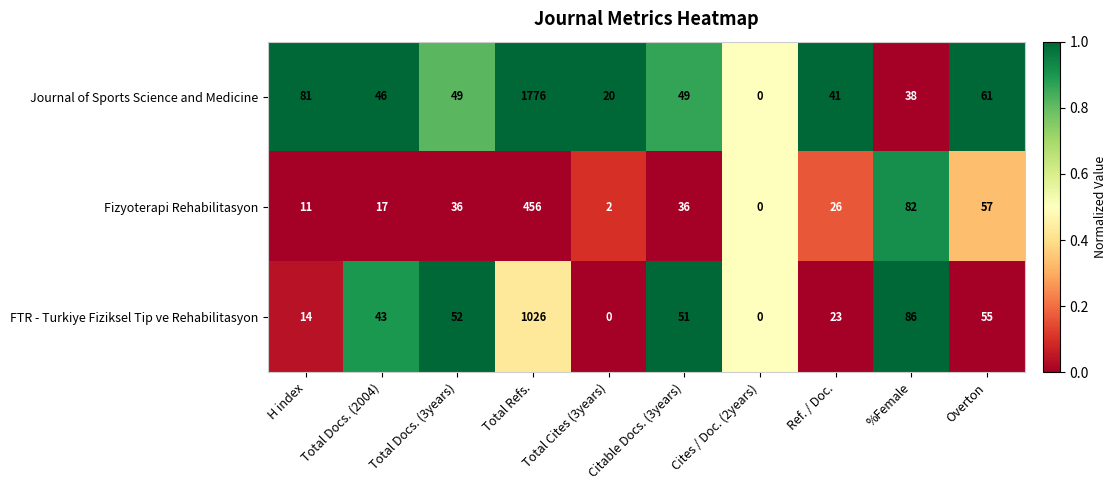

Which series has the largest total across all categories?

Journal of Sports Science and Medicine